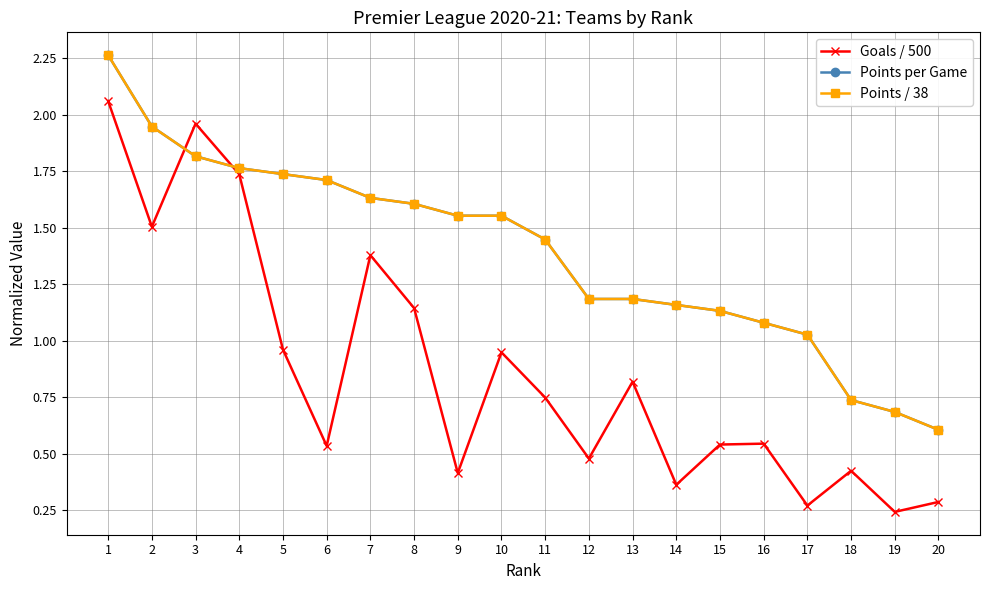

Does the chart have visible grid lines?

Yes